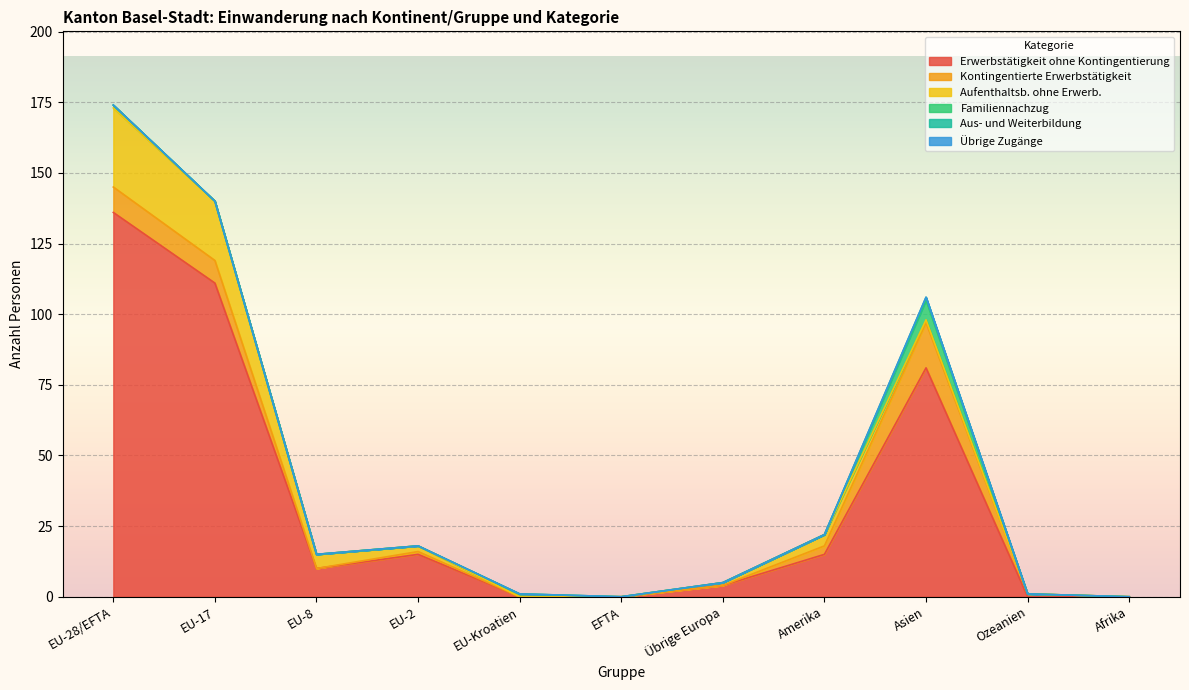

Reading left to right, extract all data points from this chart.

Erwerbstätigkeit ohne Kontingentierung: 136	111	10	15	0	0	4	15	81	0	0
Kontingentierte Erwerbstätigkeit: 9	8	0	1	0	0	0	3	16	1	0
Aufenthaltsb. ohne Erwerb.: 28	21	5	2	0	0	1	4	1	0	0
Familiennachzug: 1	0	0	0	1	0	0	0	7	0	0
Aus- und Weiterbildung: 0	0	0	0	0	0	0	0	1	0	0
Übrige Zugänge: 0	0	0	0	0	0	0	0	0	0	0